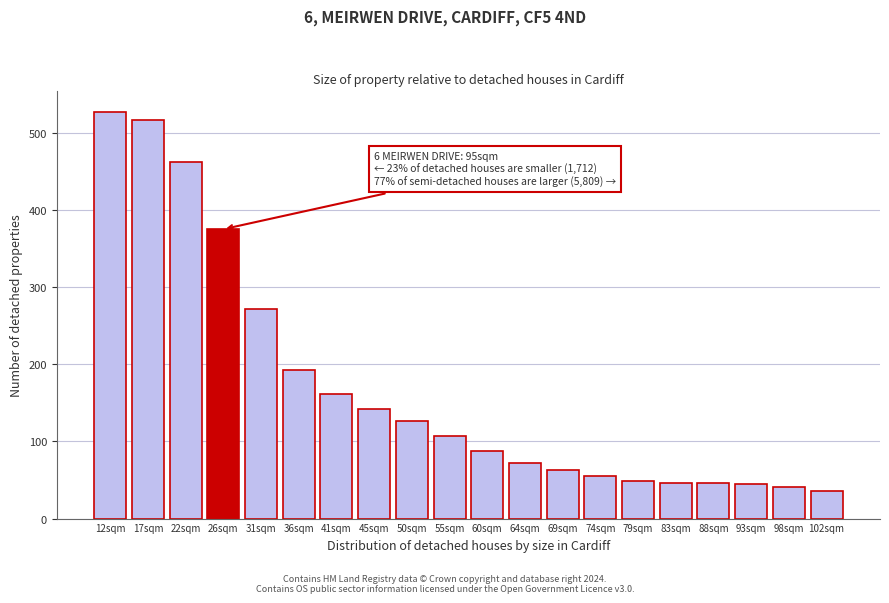

What is the greatest value displayed?

527.8